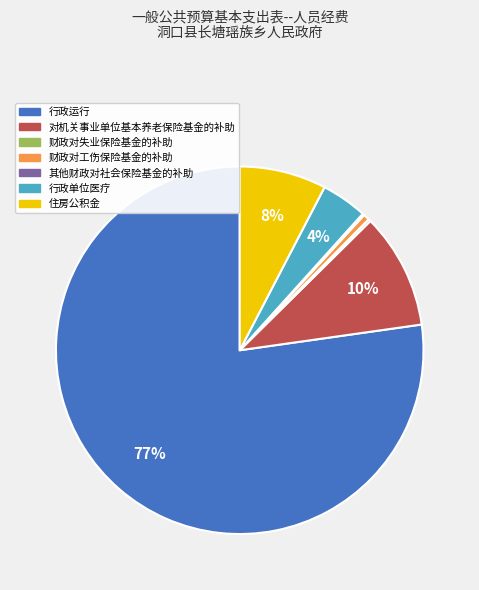

Is the sum of 财政对工伤保险基金的补助 and 行政运行 greater than half?

Yes